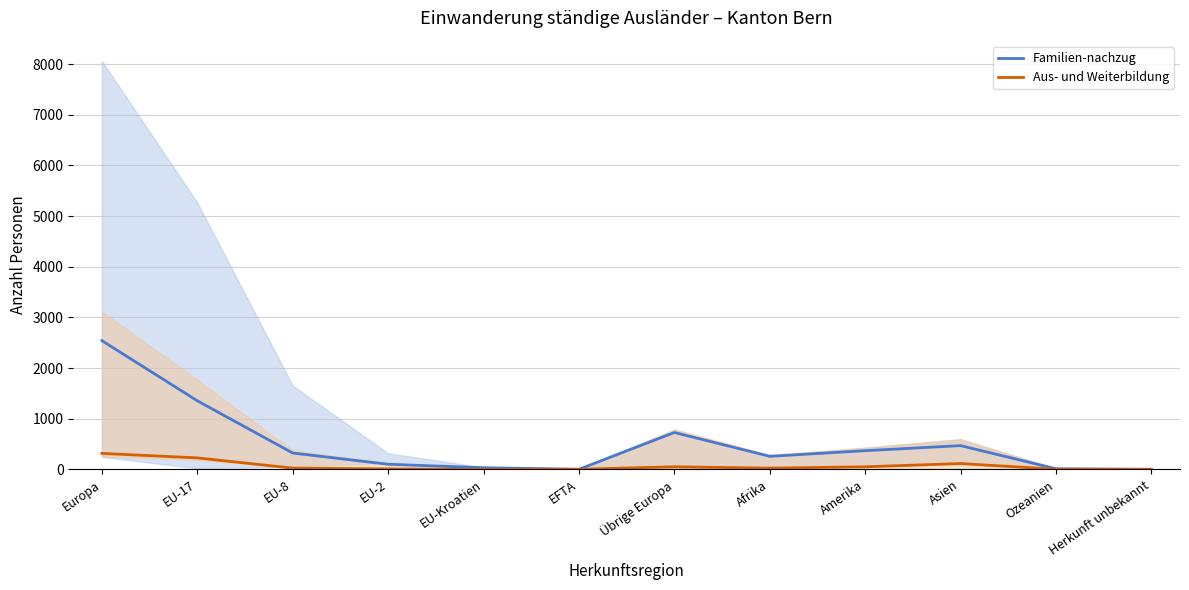

What position from the left is Übrige Europa?

7